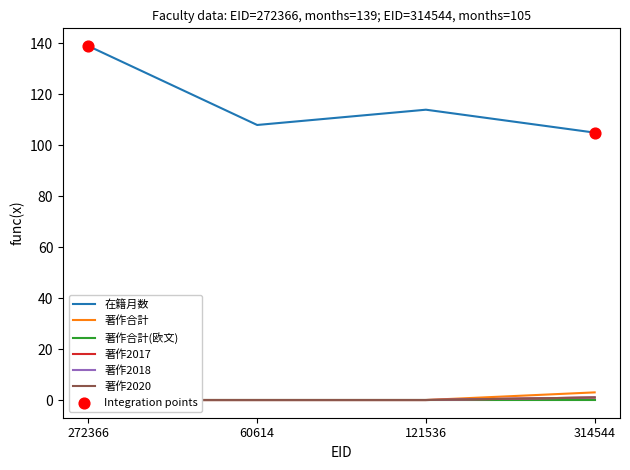

What is the total value across all series at 60614?

108